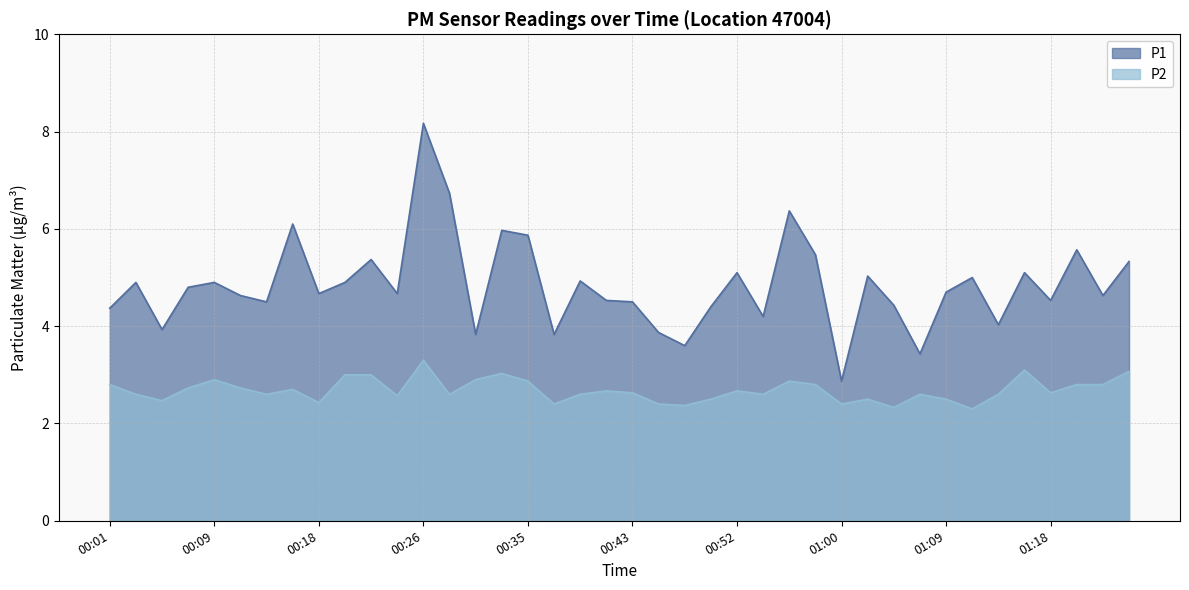

Between 01:20 and 00:26, which is larger?

00:26